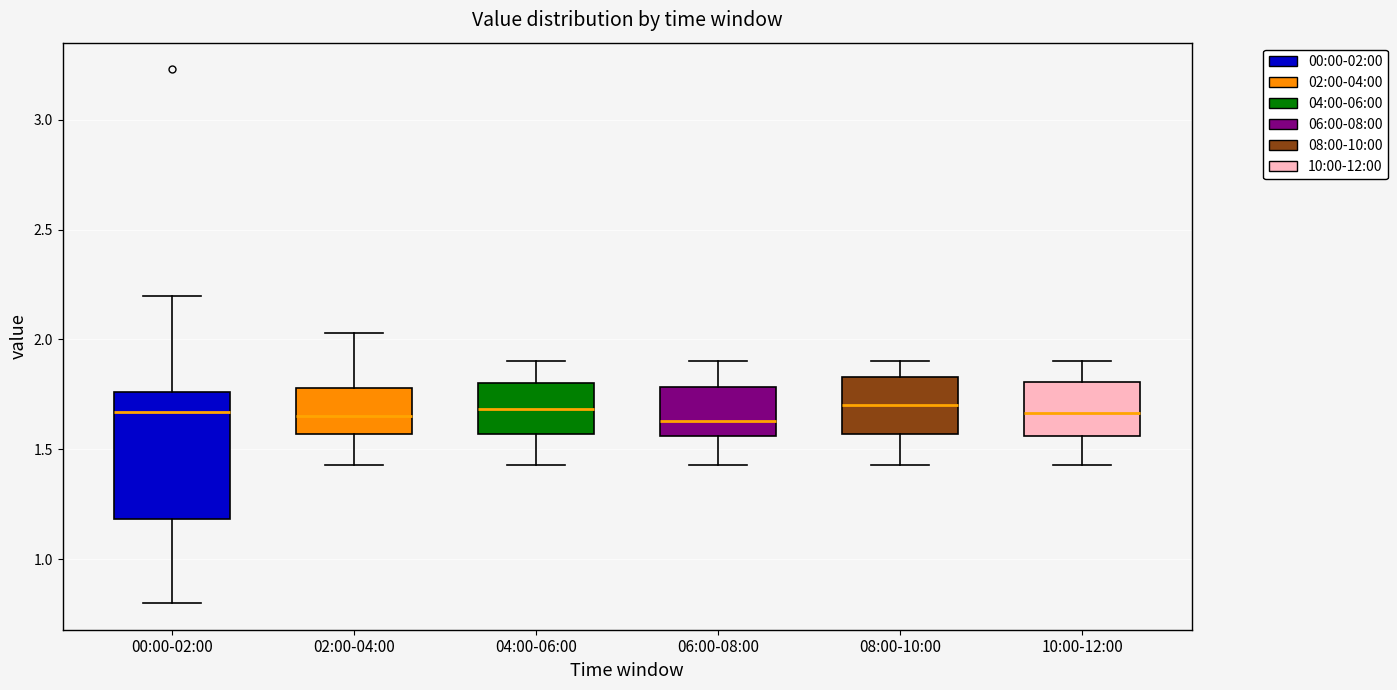

Reading left to right, transcribe this box plot: for each box, give where its median line is, the range the box spans, and where its two whiskers end, as read against the y-axis. The values are not printed on the chart, so give them approximately, as read against the axis.

00:00-02:00: median 1.65, box 1.20 to 1.75, whiskers 0.80 to 2.20
02:00-04:00: median 1.65, box 1.55 to 1.80, whiskers 1.45 to 2.05
04:00-06:00: median 1.70, box 1.55 to 1.80, whiskers 1.45 to 1.90
06:00-08:00: median 1.65, box 1.55 to 1.80, whiskers 1.45 to 1.90
08:00-10:00: median 1.70, box 1.55 to 1.85, whiskers 1.45 to 1.90
10:00-12:00: median 1.65, box 1.55 to 1.80, whiskers 1.45 to 1.90